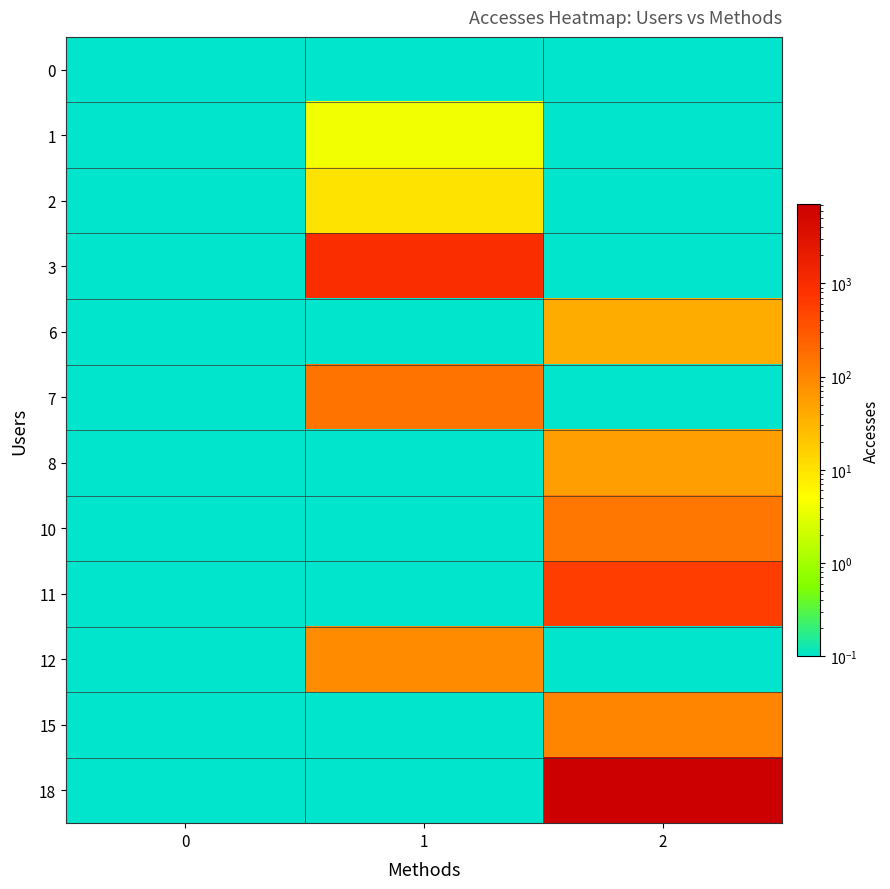

At how many categories does at least one series exceed 3577?

1